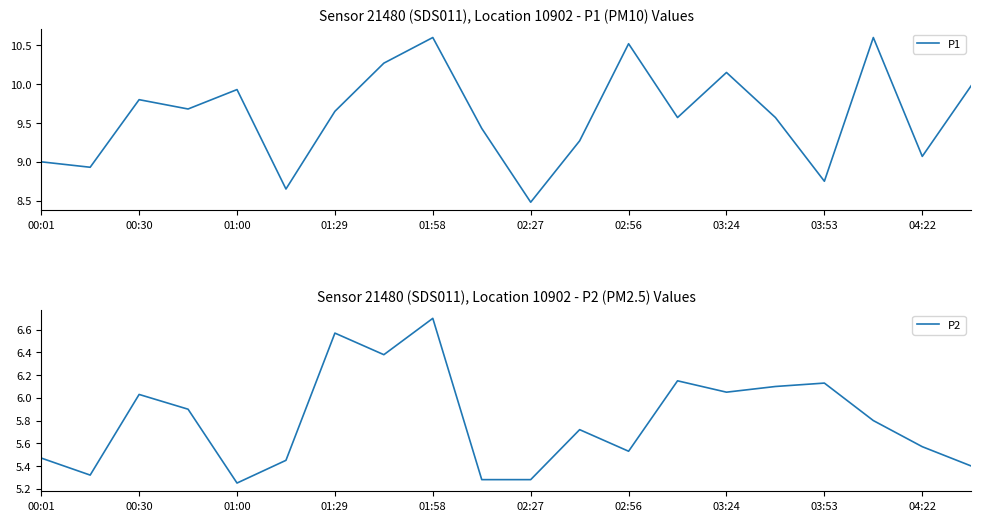

At which label does P1 reach its minimum?

02:27